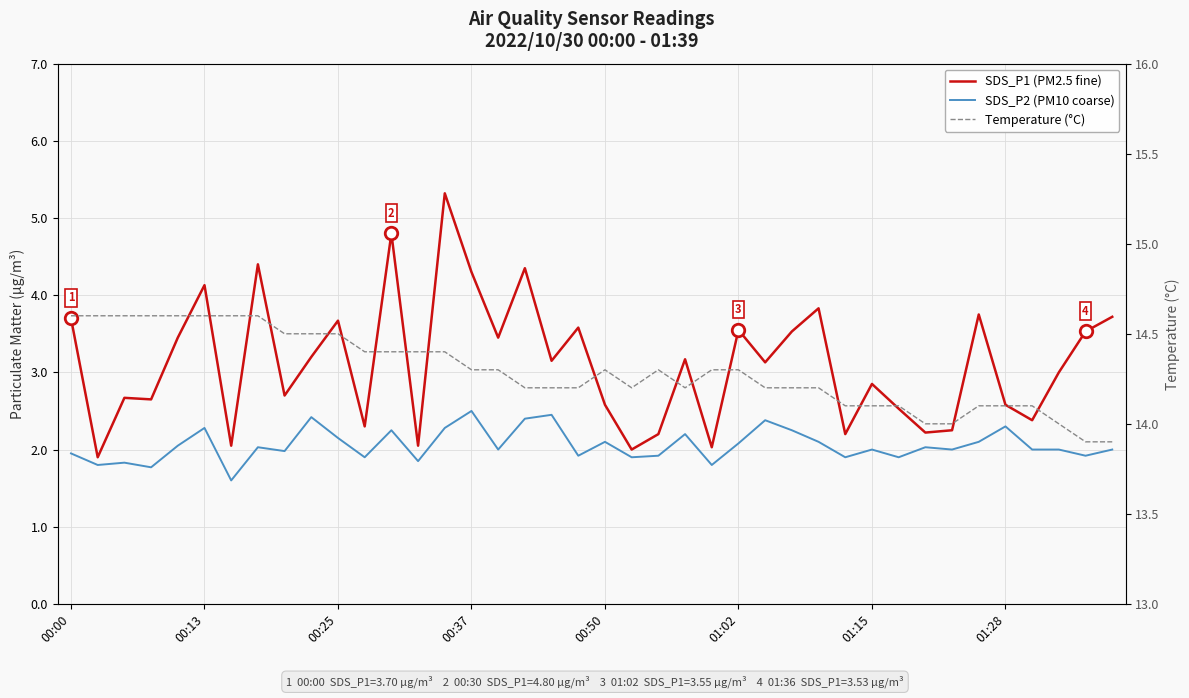

True or false: Temperature (°C) and SDS_P2 (PM10 coarse) cross at least once.

False